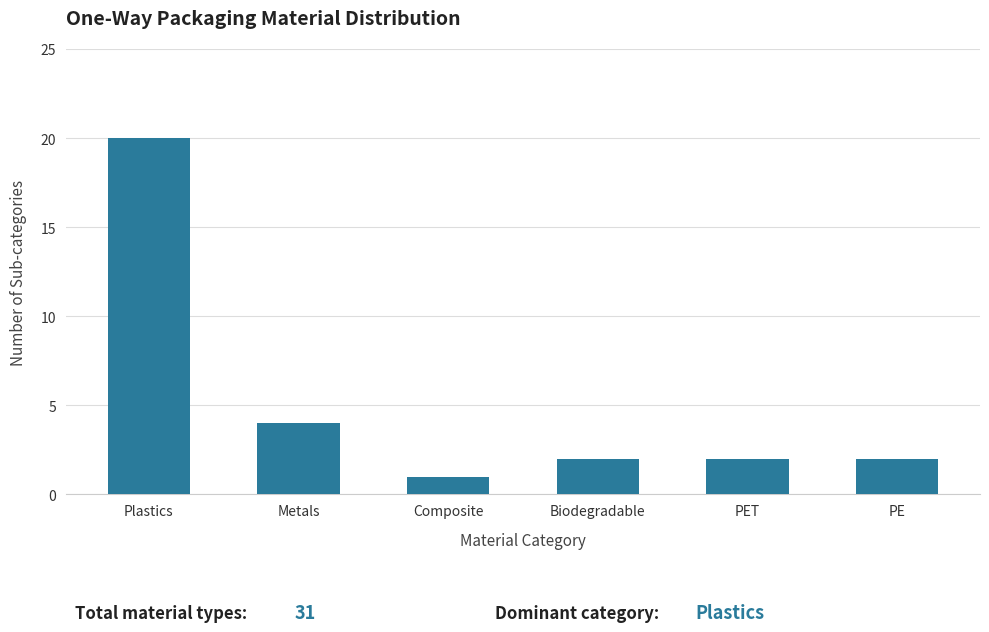

Reading left to right, list all the values displayed in this chart.

Plastics=20	Metals=4	Composite=1	Biodegradable=2	PET=2	PE=2